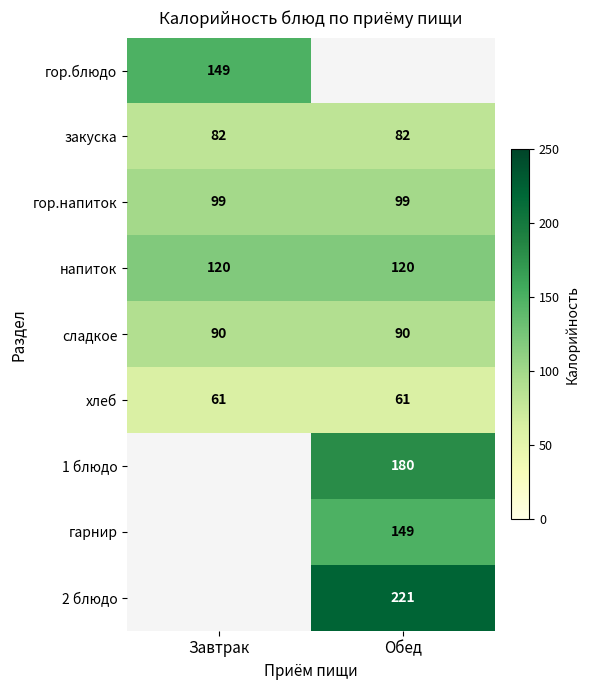

What is the lowest value of the гор.напиток series?

99